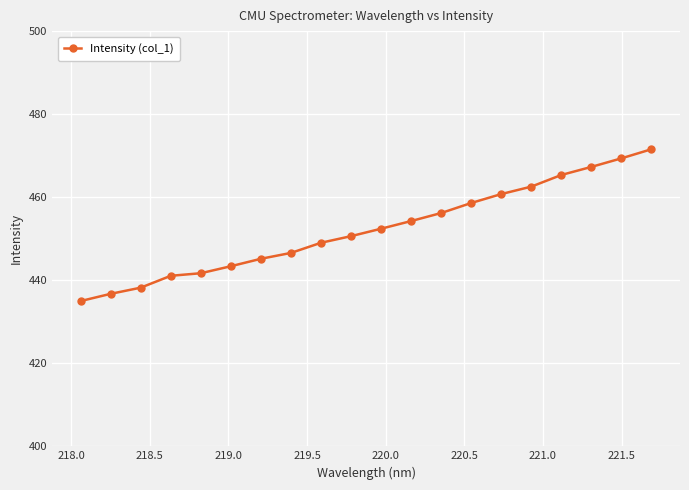

What is the value of the 4th point from the left?

441.1